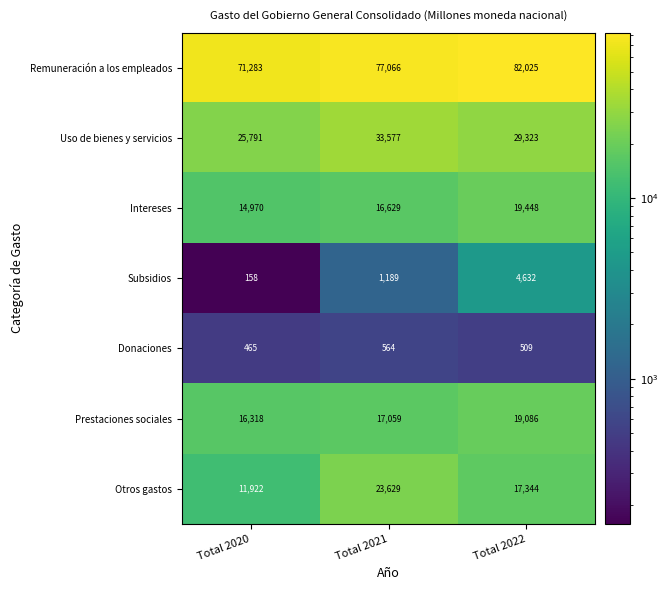

Reading right to left, what are all the values shown in this chart?

Remuneración a los empleados: 82025	77066	71283
Uso de bienes y servicios: 29323	33577	25791
Intereses: 19448	16629	14970
Subsidios: 4632	1189	158
Donaciones: 509	564	465
Prestaciones sociales: 19086	17059	16318
Otros gastos: 17344	23629	11922